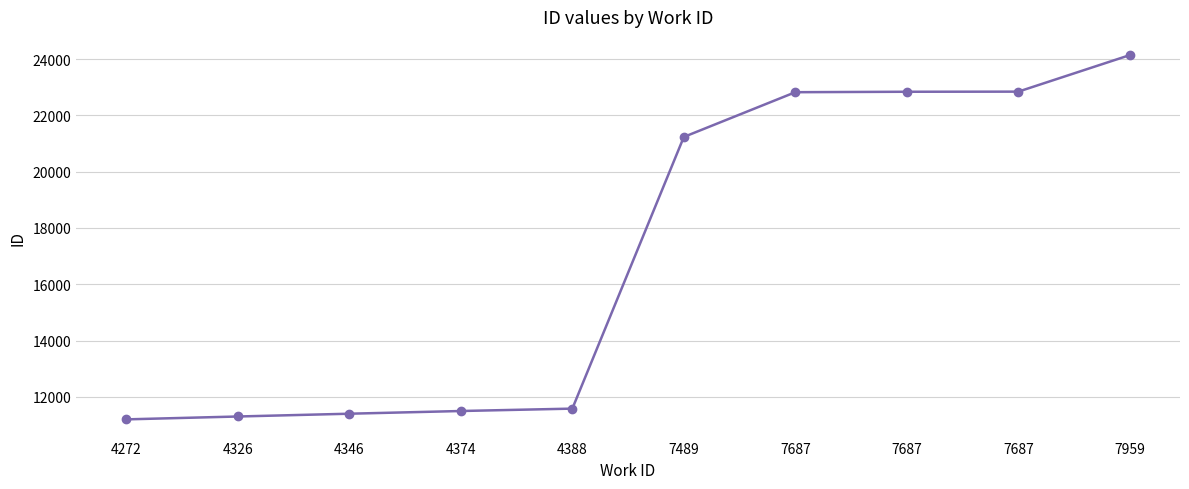

Does the chart display data point markers on the line(s)?

Yes